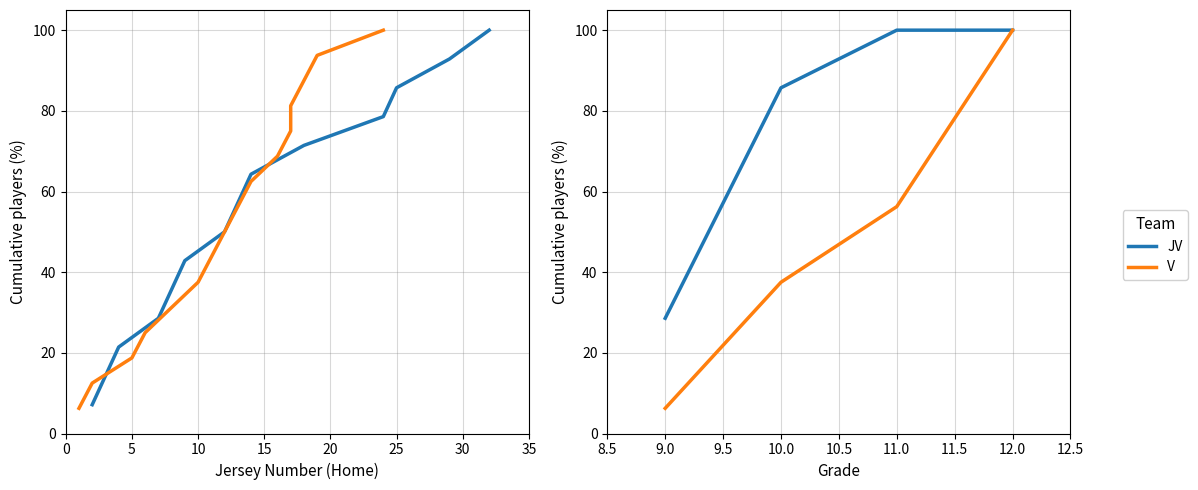

What is the average value of the JV series?

78.6